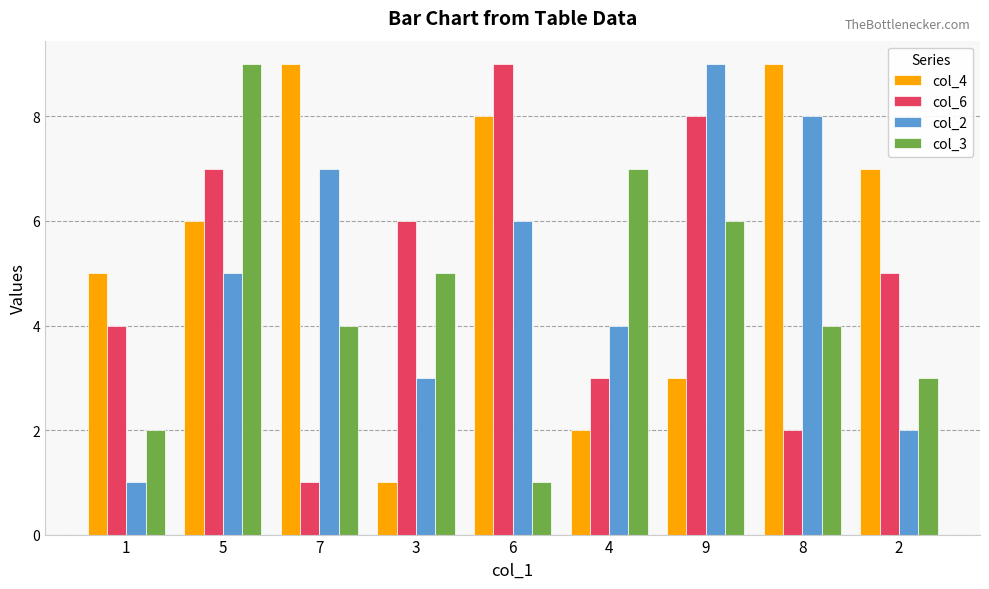

What is the sum of all col_4 values?

50